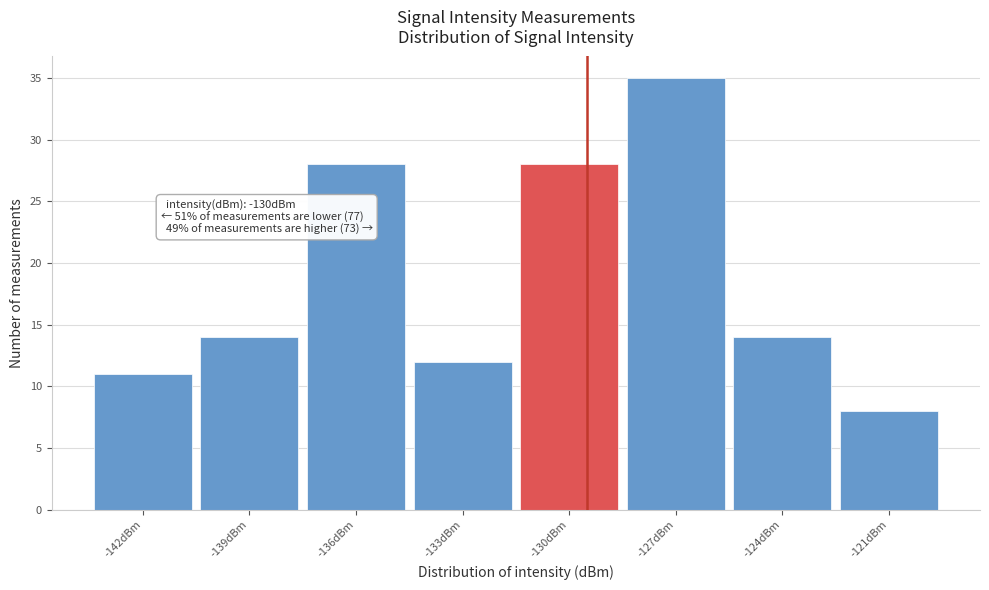

Reading left to right, what are all the values shown in this chart?

-142dBm=11	-139dBm=14	-136dBm=28	-133dBm=12	-130dBm=28	-127dBm=35	-124dBm=14	-121dBm=8